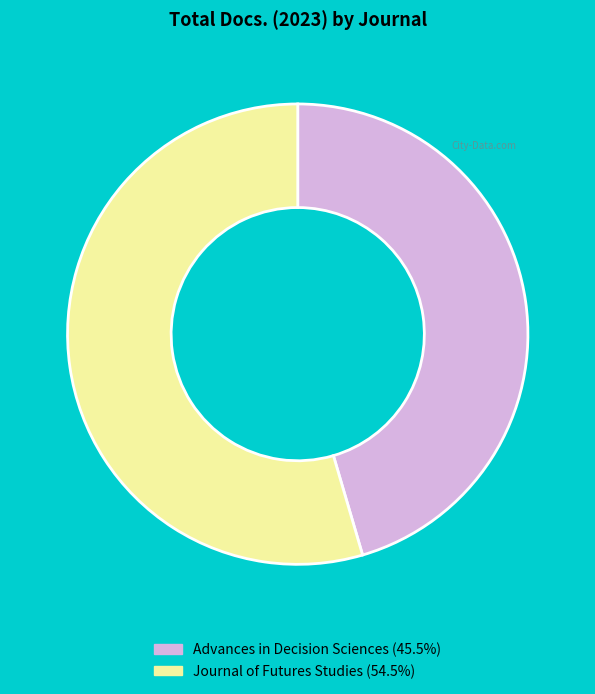

True or false: Journal of Futures Studies accounts for 46% of the total.

False